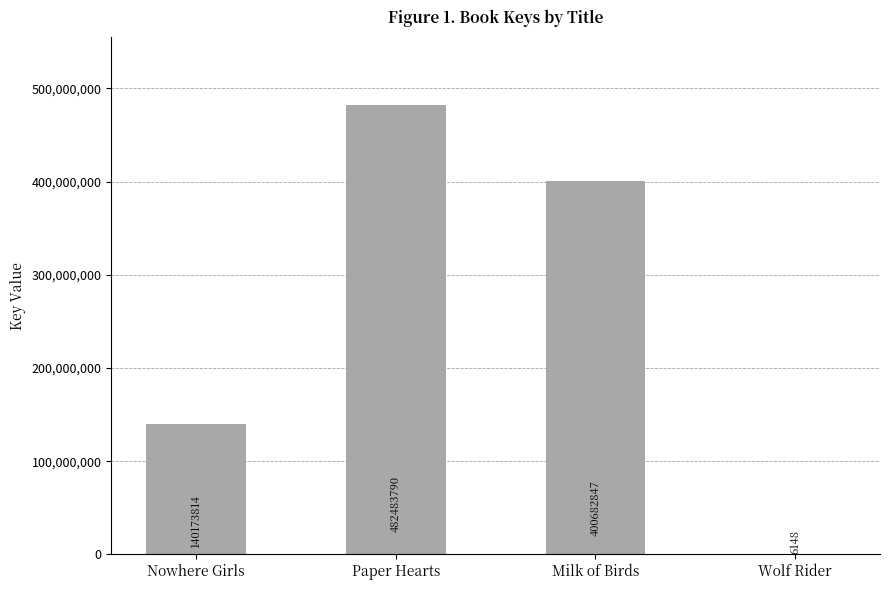

At which label does the data first exceed 400682847?

Paper Hearts